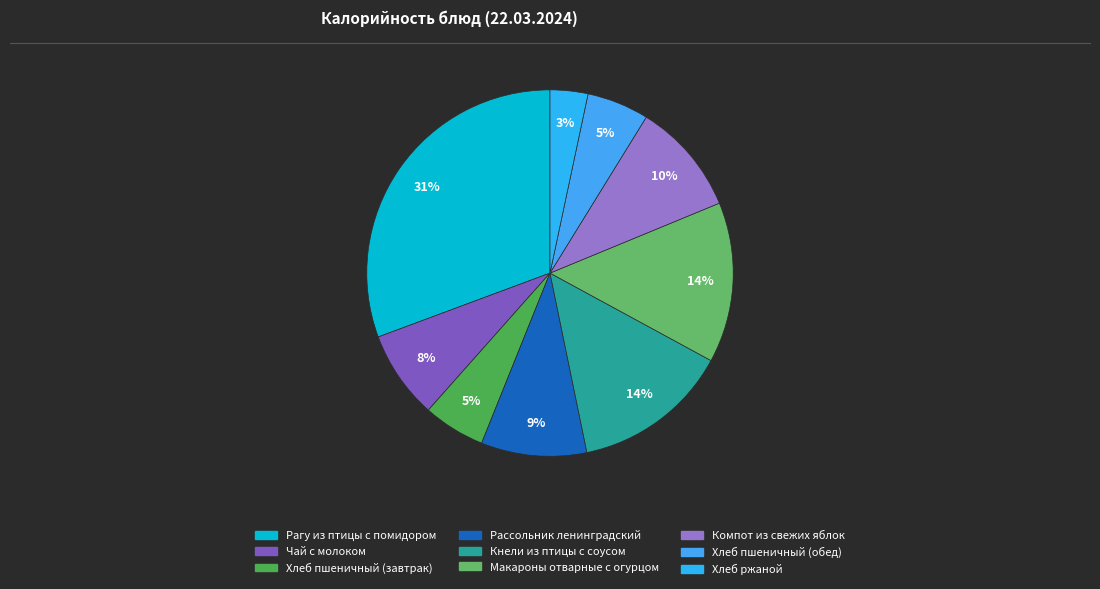

Is Хлеб ржаной the majority of the pie?

No